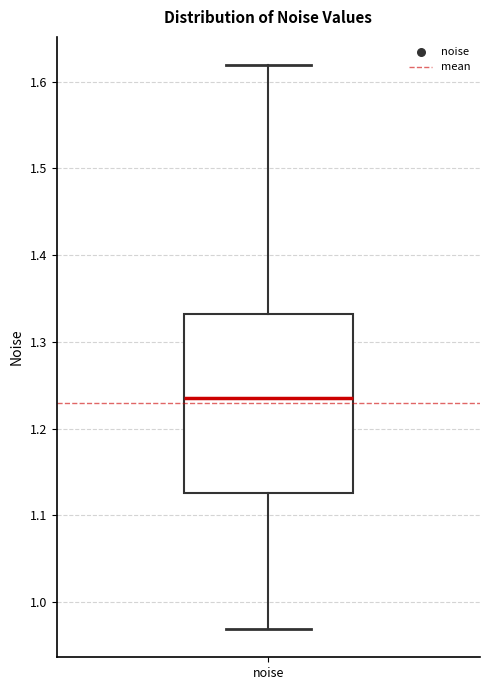

Transcribe this box plot: give where the median line is, the range the box spans, and where the two whiskers end, as read against the y-axis. The values are not printed on the chart, so give them approximately, as read against the axis.

median 1.24, box 1.13 to 1.33, whiskers 0.97 to 1.62